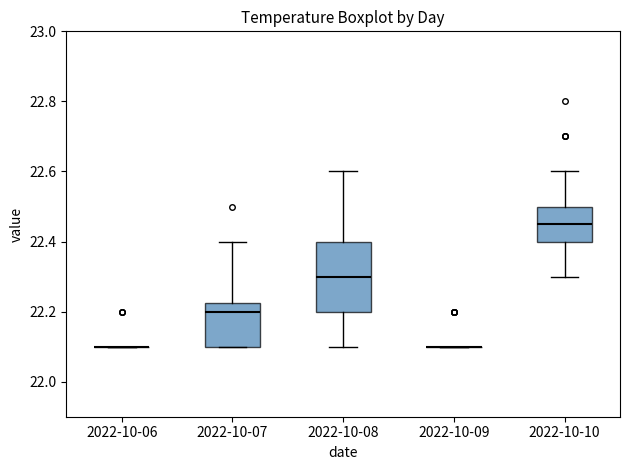

Reading left to right, transcribe this box plot: for each box, give where its median line is, the range the box spans, and where its two whiskers end, as read against the y-axis. The values are not printed on the chart, so give them approximately, as read against the axis.

2022-10-06: box collapsed to a line at 22.10, whiskers 22.10 to 22.10
2022-10-07: median 22.20, box 22.10 to 22.22, whiskers 22.10 to 22.40
2022-10-08: median 22.30, box 22.20 to 22.40, whiskers 22.10 to 22.60
2022-10-09: box collapsed to a line at 22.10, whiskers 22.10 to 22.10
2022-10-10: median 22.46, box 22.40 to 22.50, whiskers 22.30 to 22.60